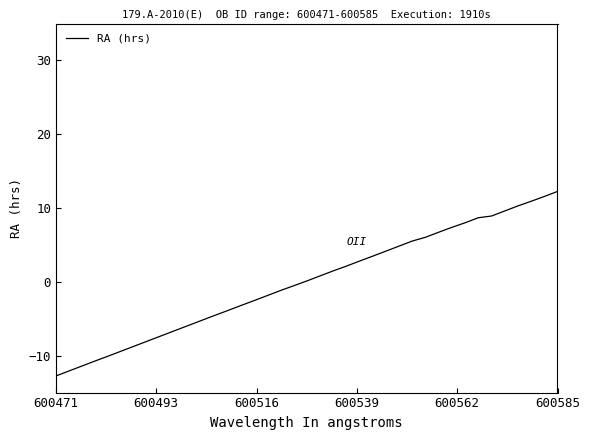

What is the maximum value shown in the chart?

12.3